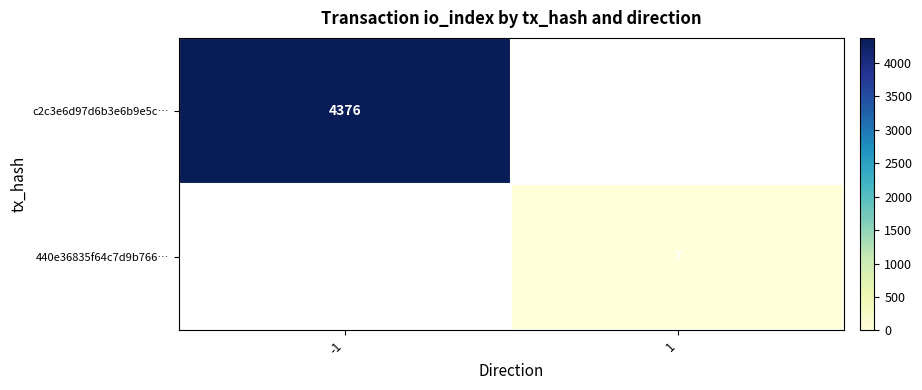

The 440e36835f64c7d9b766… series shows 4 at 1. True or false?

False